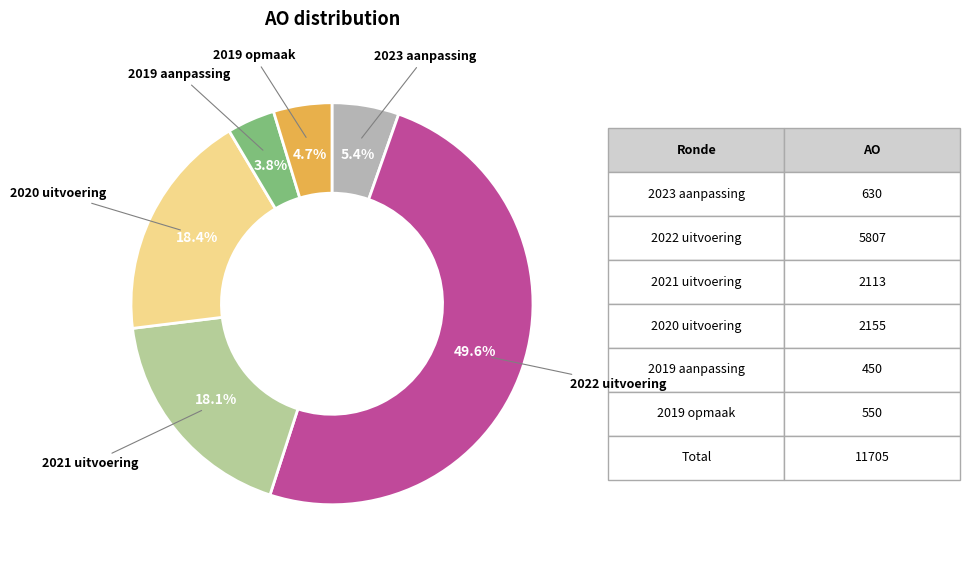

Count the number of slices in the pie.

6